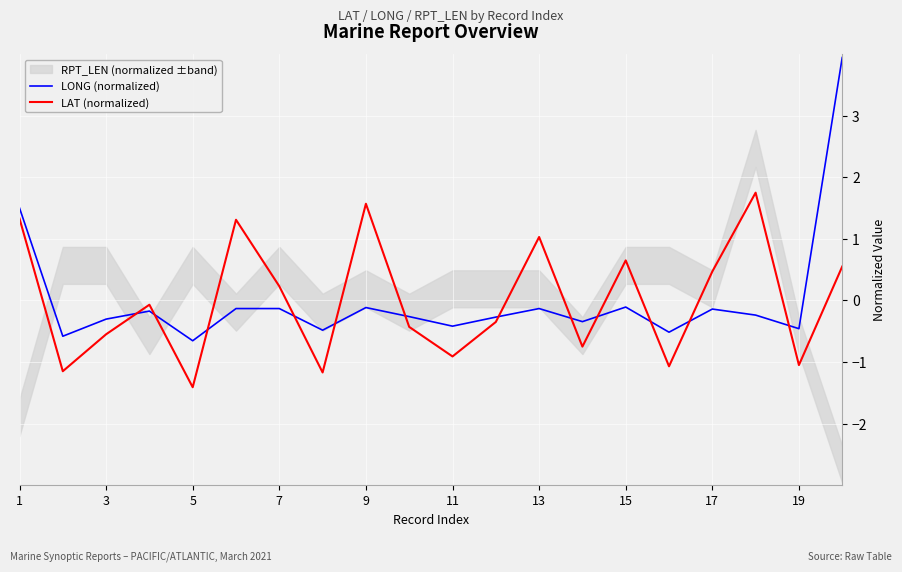

The value of LONG (normalized) at 5 is -0.7. True or false?

True